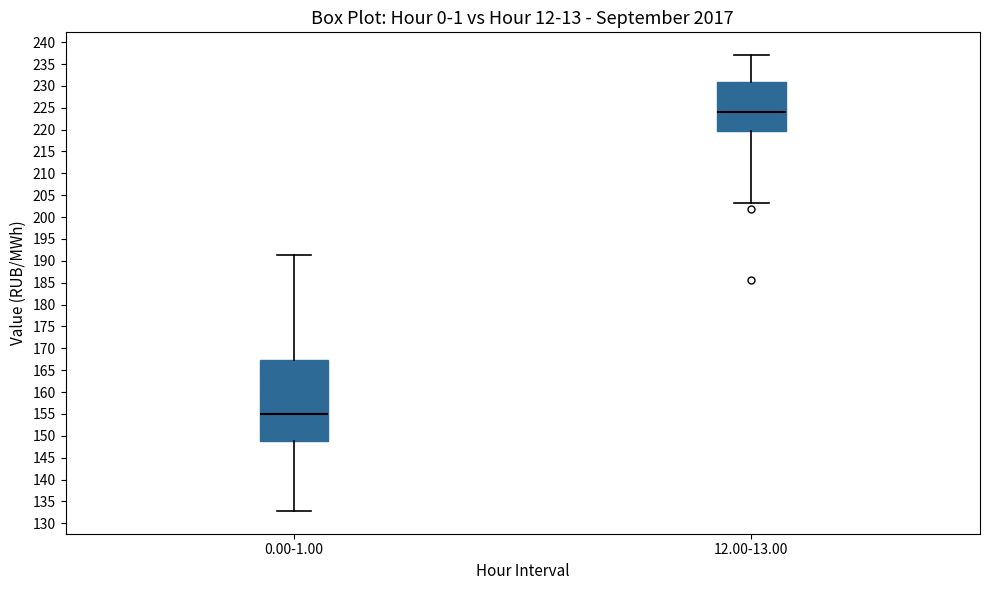

Reading left to right, read every box against the y-axis: the position of its median line, the range the box covers, and the ends of its whiskers. The values are not printed on the chart, so give them approximately, as read against the axis.

0.00-1.00: median 155.0, box 149.0 to 167.5, whiskers 133.0 to 191.0
12.00-13.00: median 224.0, box 219.5 to 231.0, whiskers 203.0 to 237.0